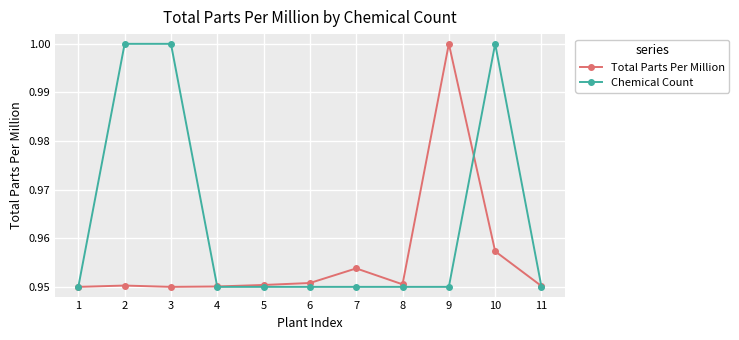

What are all the series names shown in the legend?

Total Parts Per Million, Chemical Count